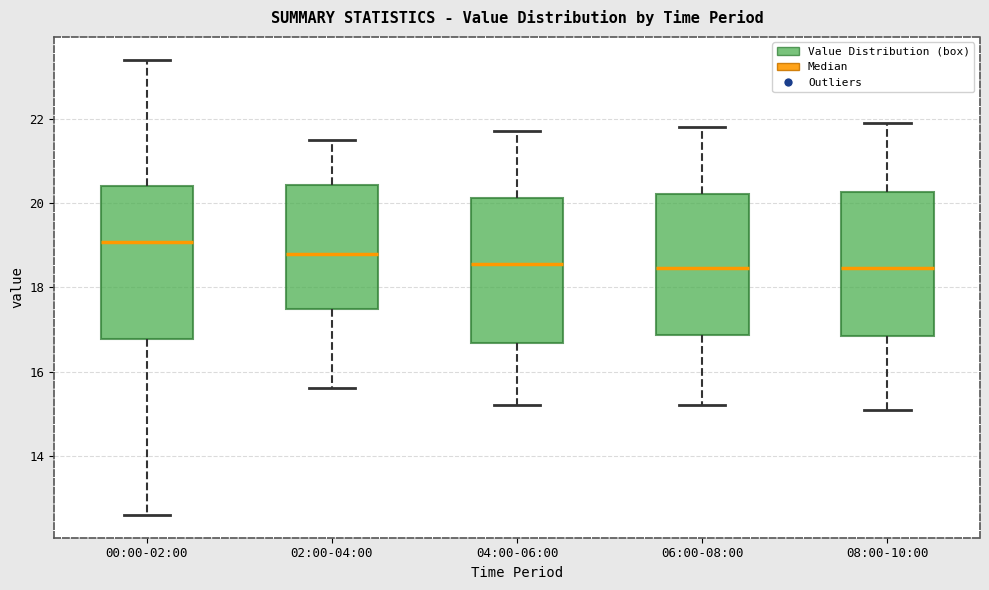

Reading left to right, read every box against the y-axis: the position of its median line, the range the box covers, and the ends of its whiskers. The values are not printed on the chart, so give them approximately, as read against the axis.

00:00-02:00: median 19.0, box 16.8 to 20.4, whiskers 12.6 to 23.4
02:00-04:00: median 18.8, box 17.4 to 20.4, whiskers 15.6 to 21.6
04:00-06:00: median 18.6, box 16.6 to 20.2, whiskers 15.2 to 21.8
06:00-08:00: median 18.4, box 16.8 to 20.2, whiskers 15.2 to 21.8
08:00-10:00: median 18.4, box 16.8 to 20.2, whiskers 15.2 to 22.0